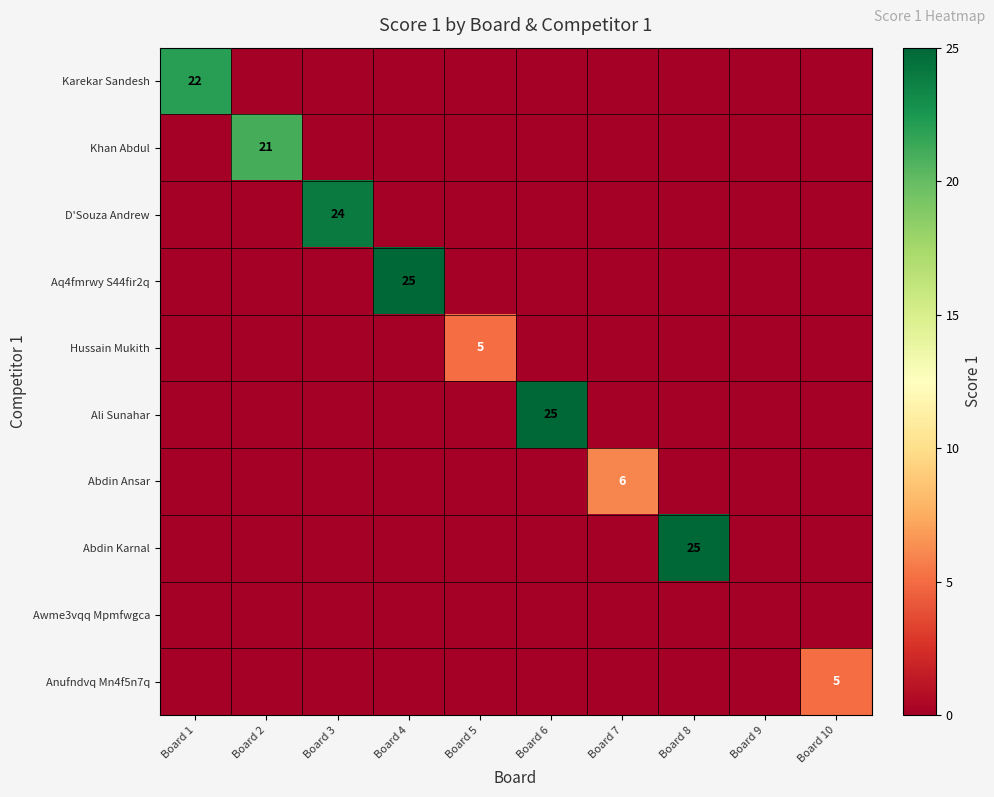

List the labels in order of Abdin Ansar value, smallest first.

Board 1, Board 2, Board 3, Board 4, Board 5, Board 6, Board 8, Board 9, Board 10, Board 7